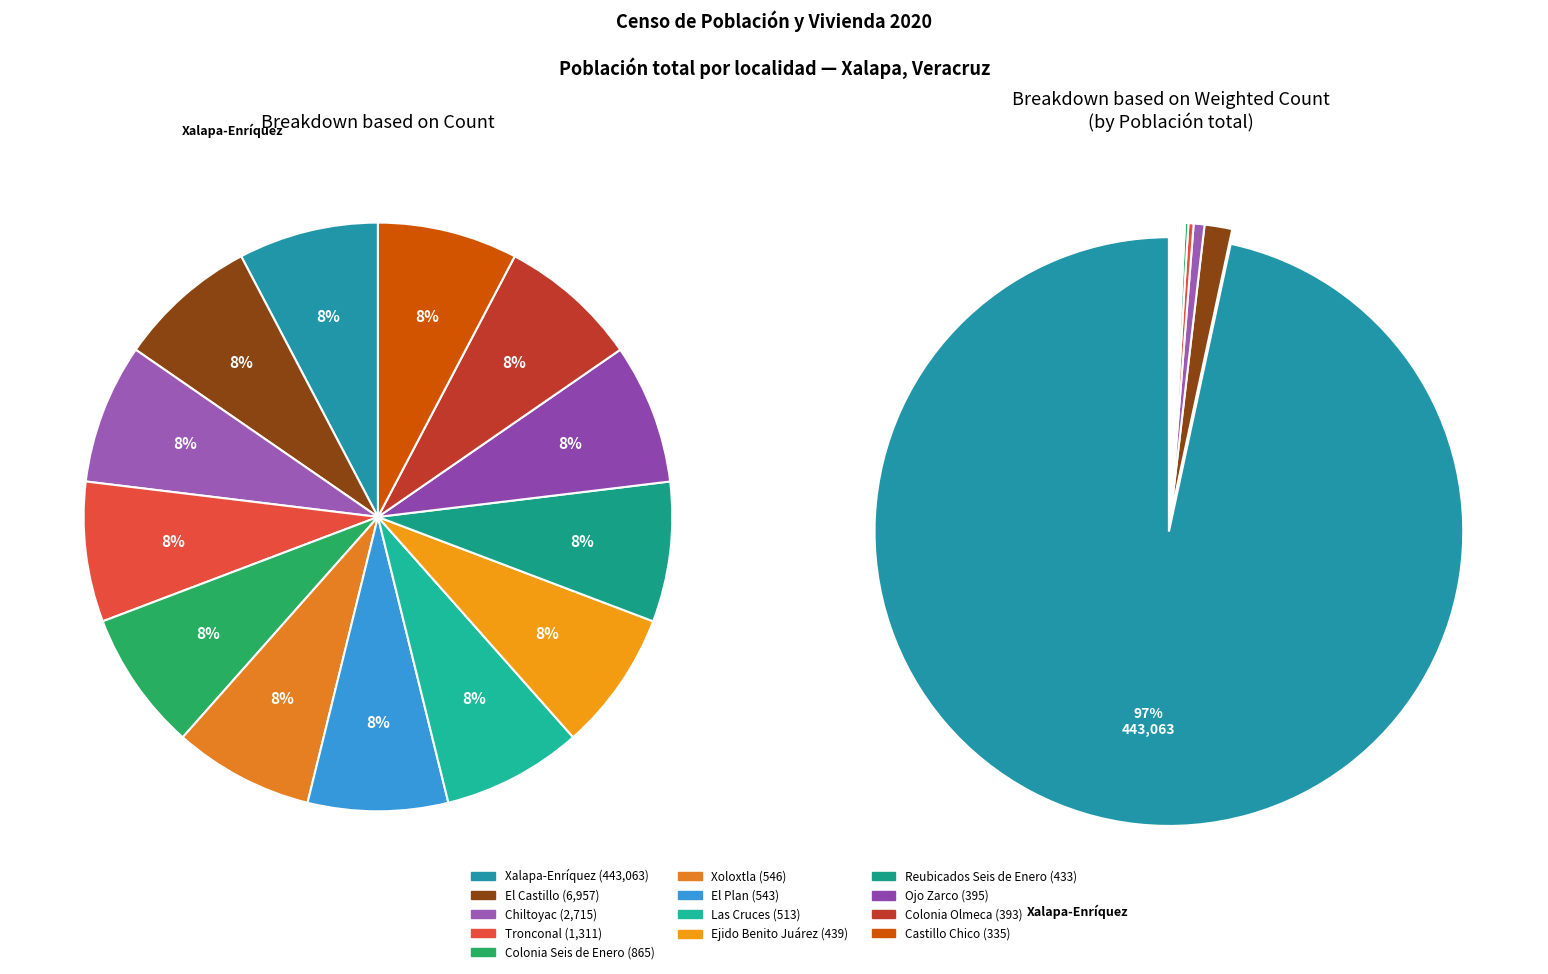

How many segments does this pie chart have?

13